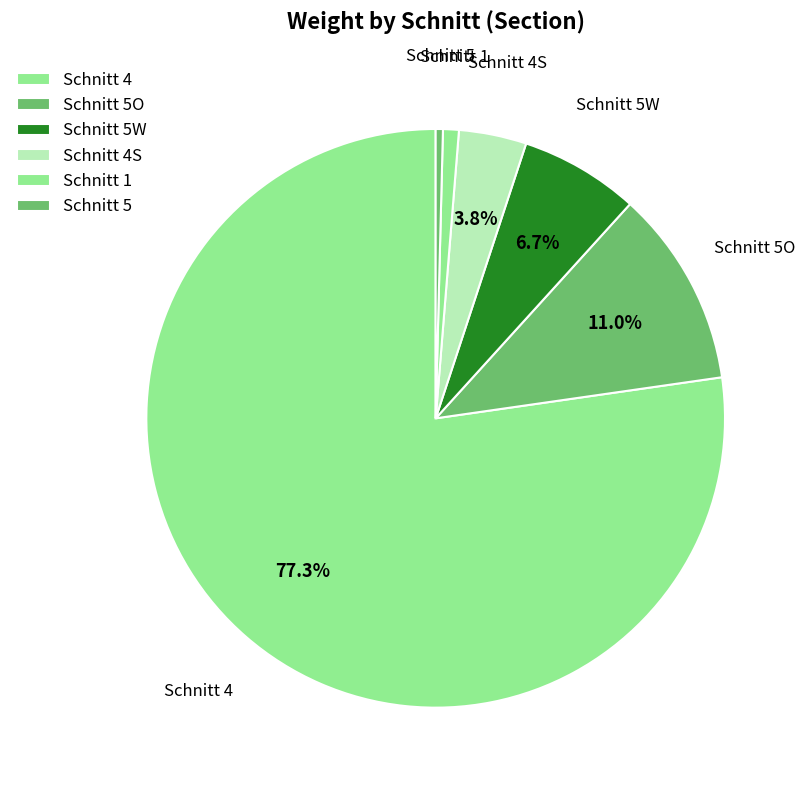

Between Schnitt 4 and Schnitt 5, which is larger?

Schnitt 4